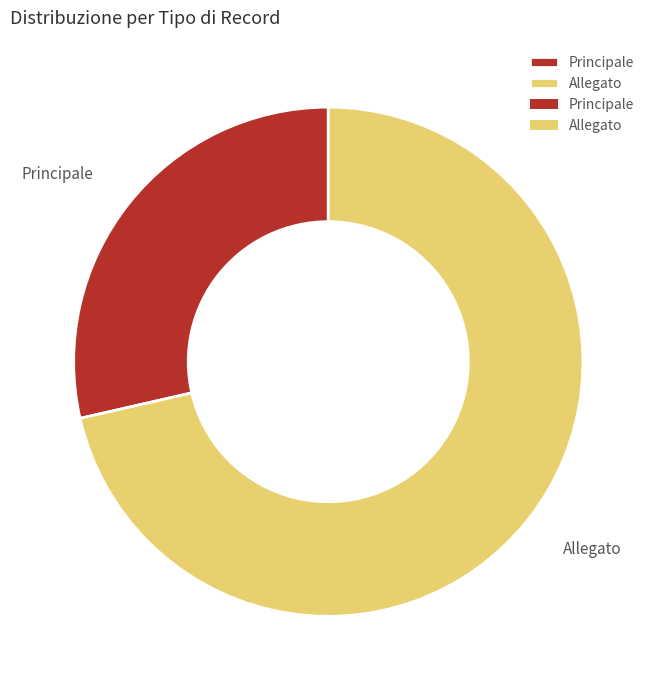

True or false: Principale accounts for 42% of the total.

False